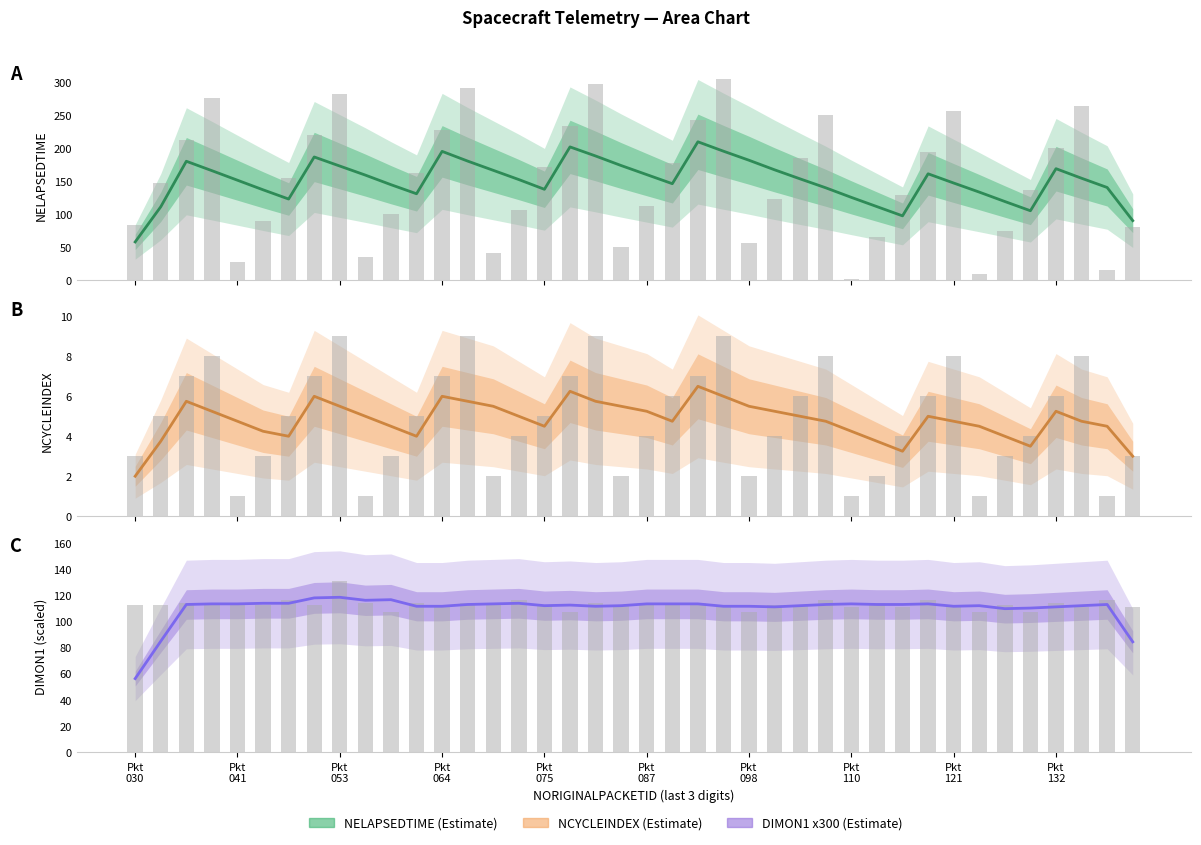

What is the greatest value displayed?

209.8